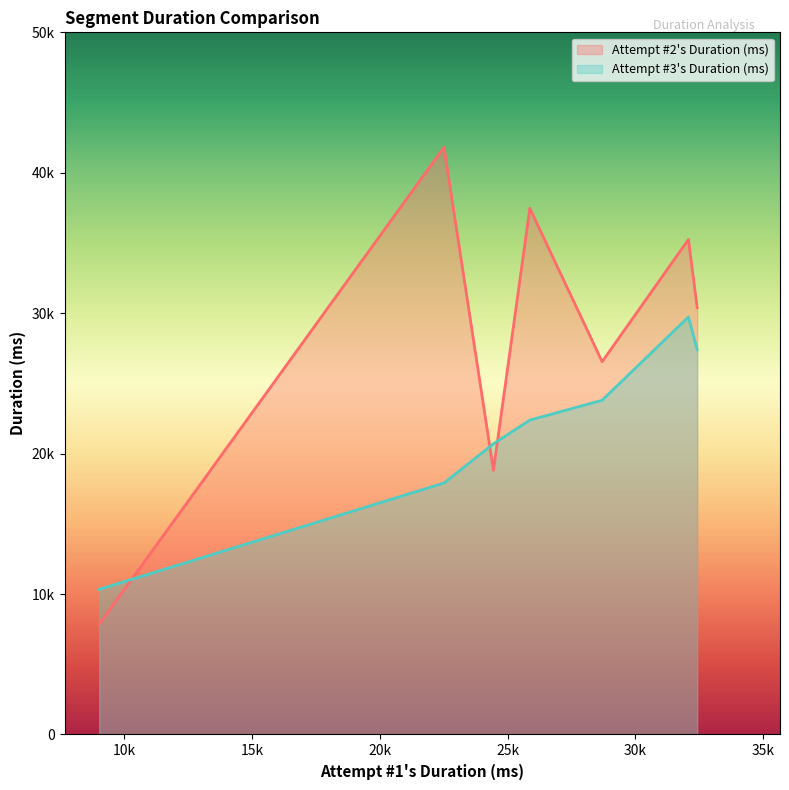

True or false: Attempt #2's Duration (ms) has a value of 67142 at Preserver.

False